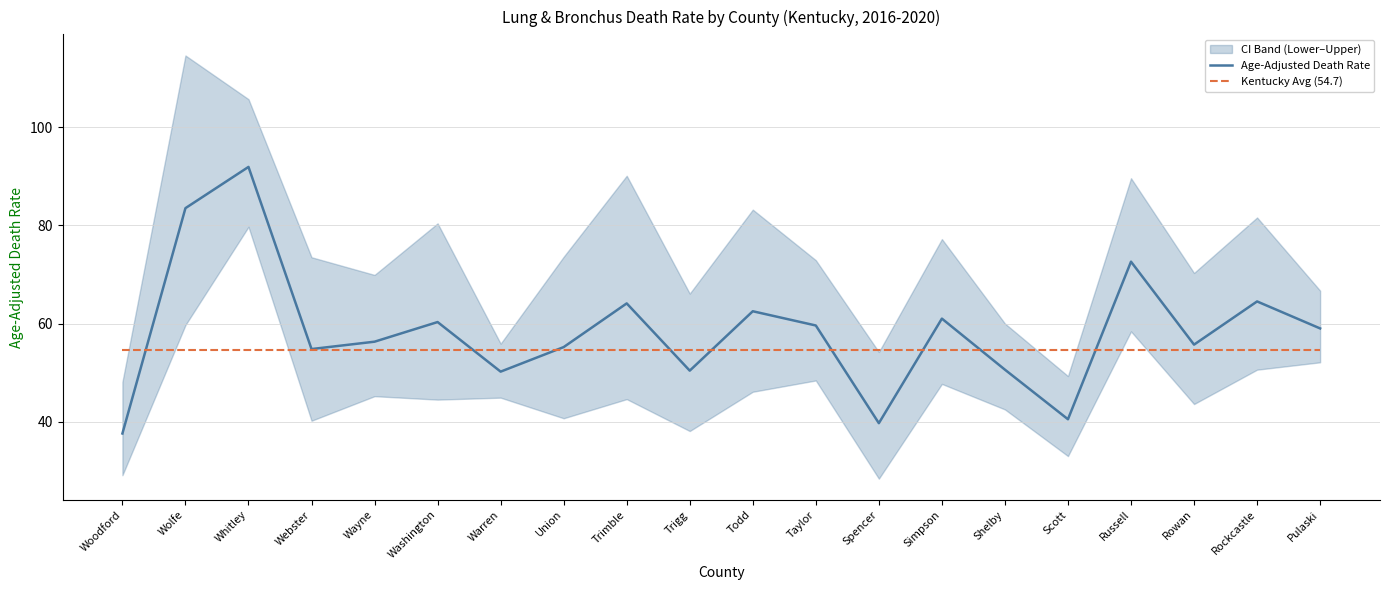

At which category is the sum across all series the highest?

Whitley